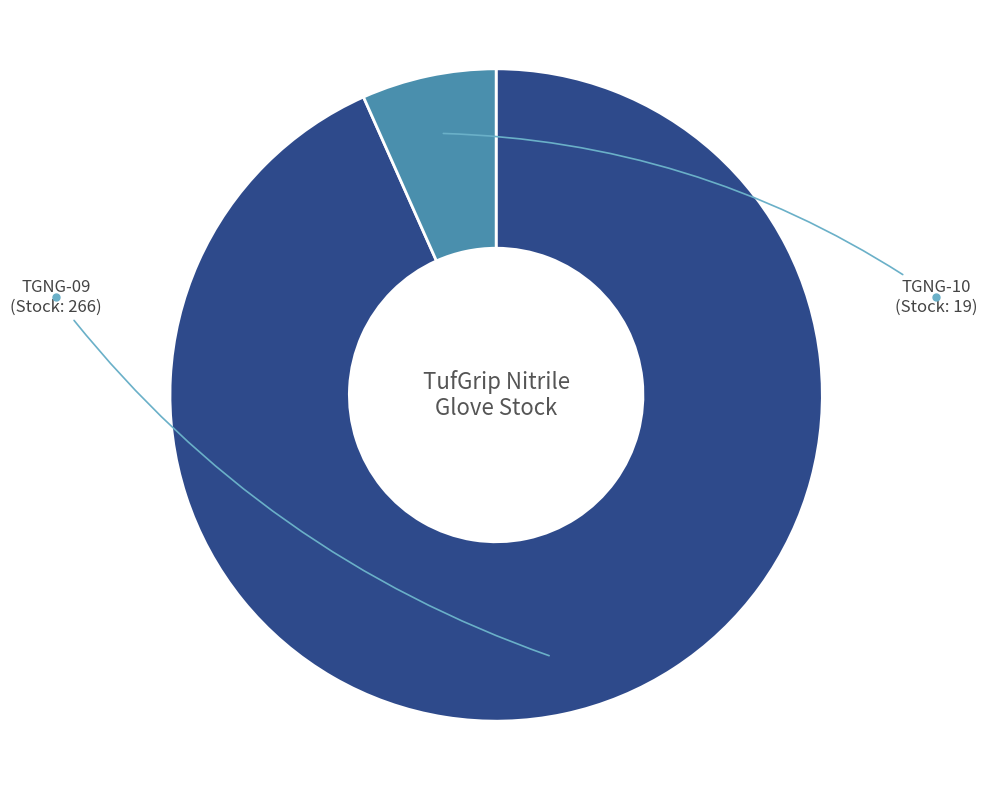

Is there any slice that represents more than half of the pie?

Yes